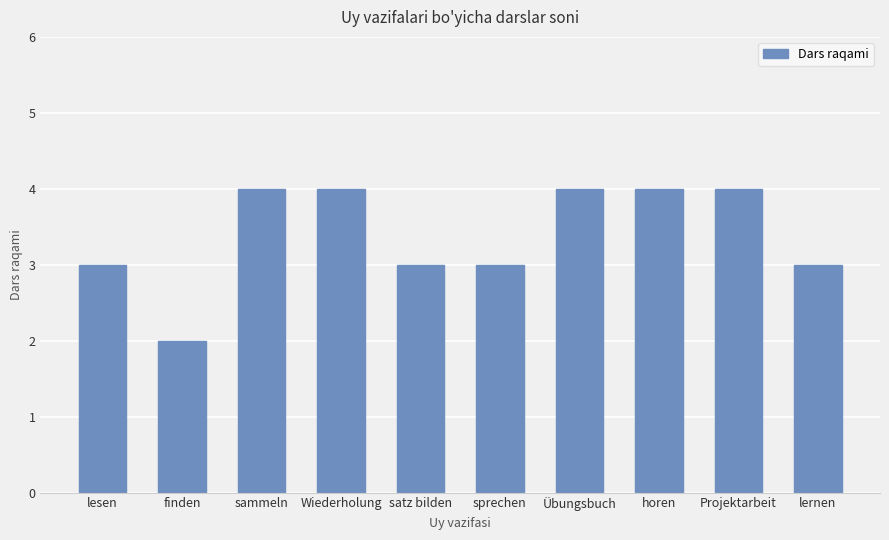

The value at Wiederholung is 7. True or false?

False